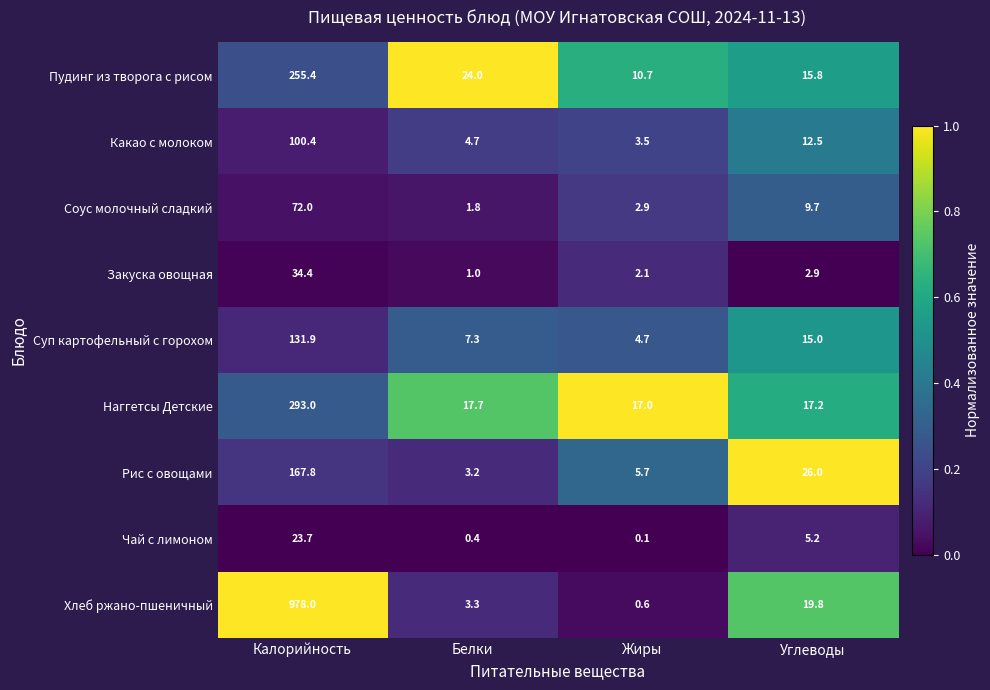

The value of Суп картофельный с горохом at Углеводы is 24.3. True or false?

False